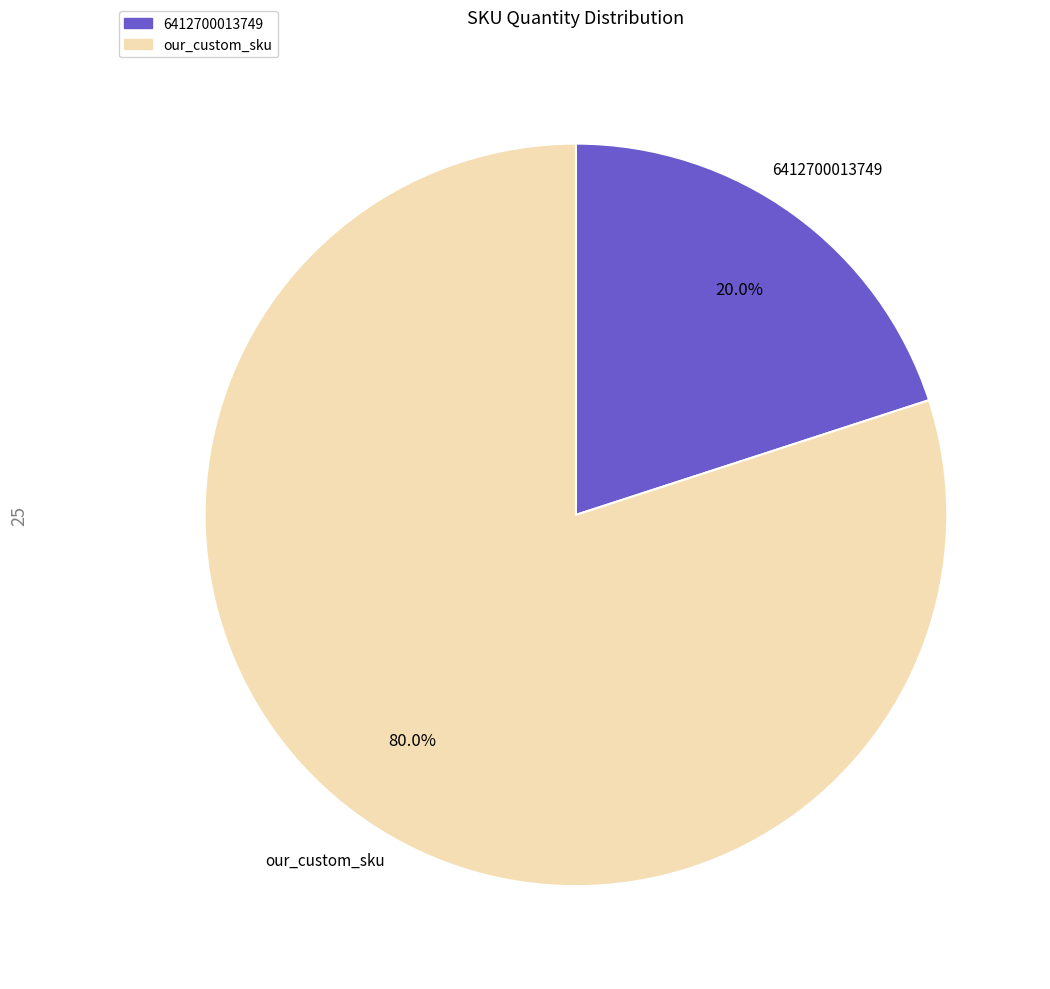

What percentage do 6412700013749 and our_custom_sku together represent?

100.0%